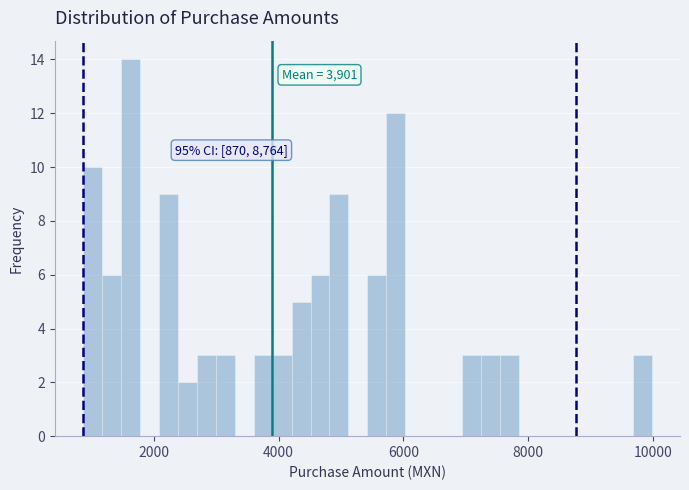

Read against the x-axis, roughly where is the centre of the tallest bar?

1600